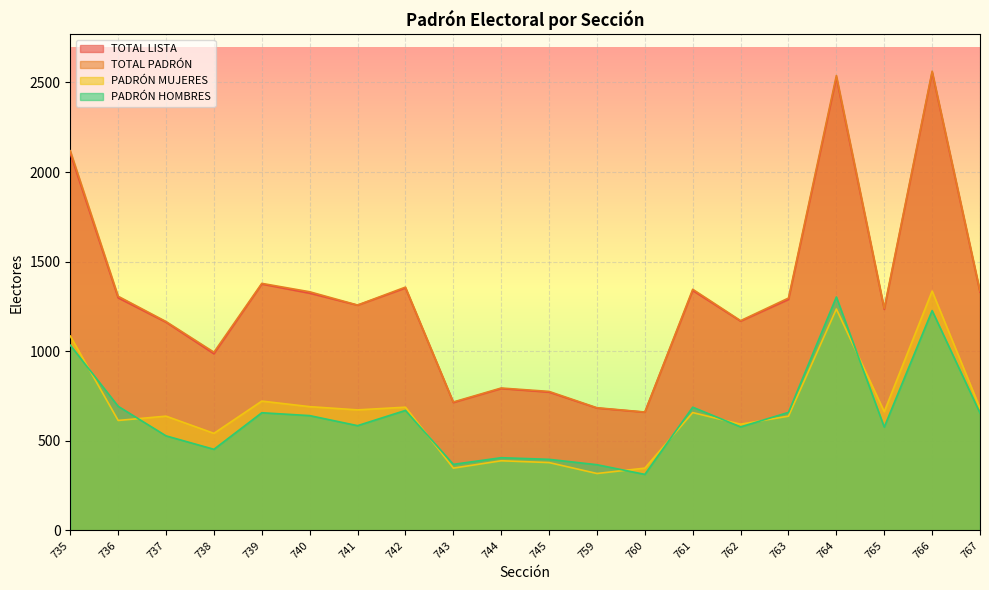

The PADRÓN MUJERES series shows 1059 at 763. True or false?

False